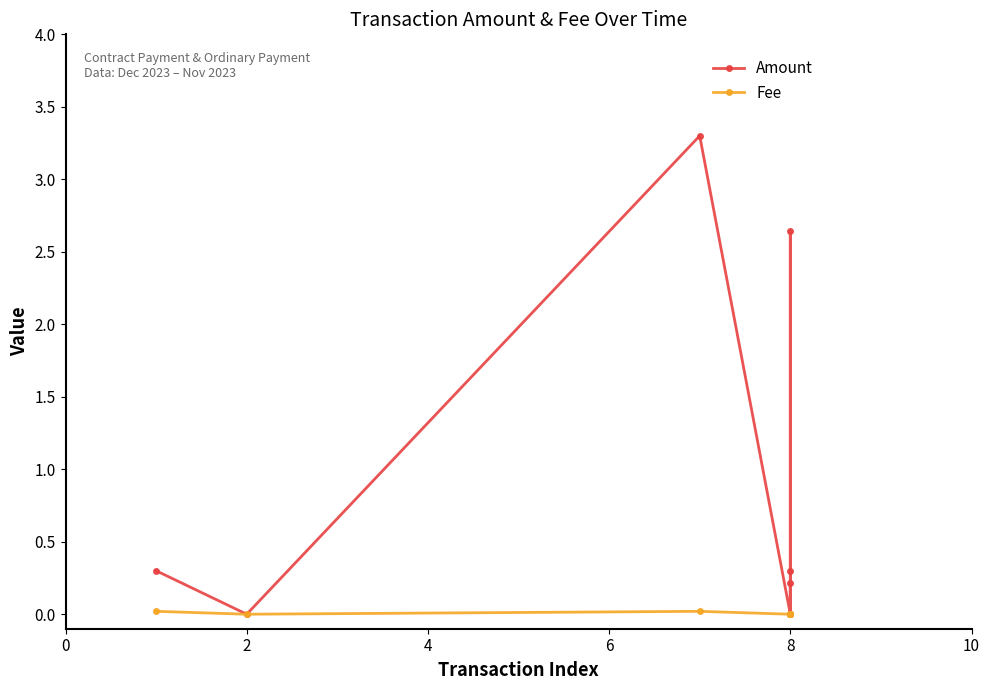

Where is the first local minimum for Fee?

2